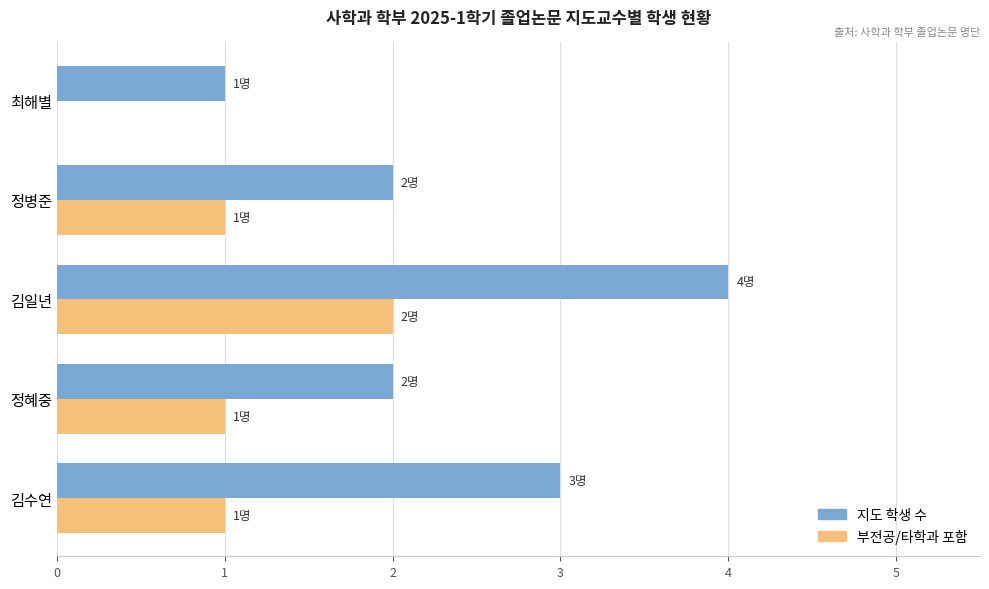

The 부전공/타학과 포함 series shows 1 at 정혜중. True or false?

True